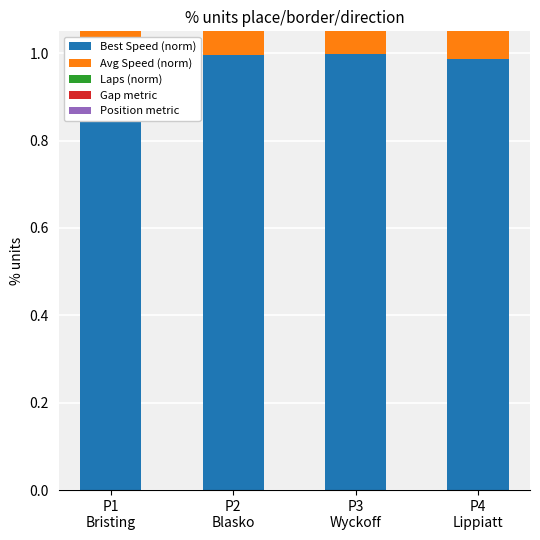

Rank the categories by Position metric value from lowest to highest.

P3
Wyckoff, P1
Bristing, P4
Lippiatt, P2
Blasko